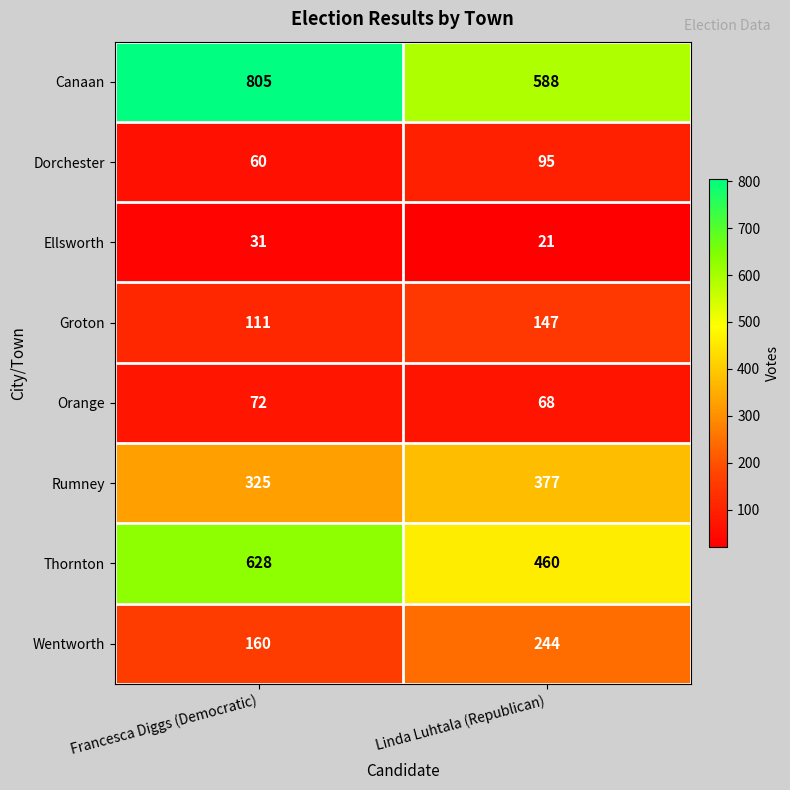

Reading right to left, transcribe all the data shown in this chart.

Canaan: 588	805
Dorchester: 95	60
Ellsworth: 21	31
Groton: 147	111
Orange: 68	72
Rumney: 377	325
Thornton: 460	628
Wentworth: 244	160